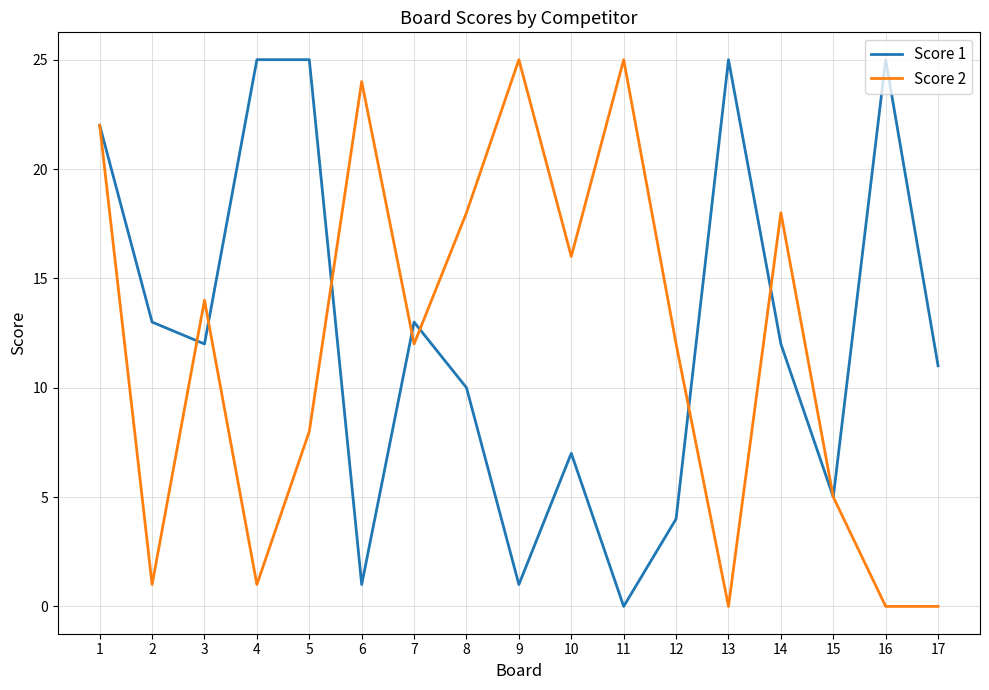

What is the maximum value shown in the chart?

25